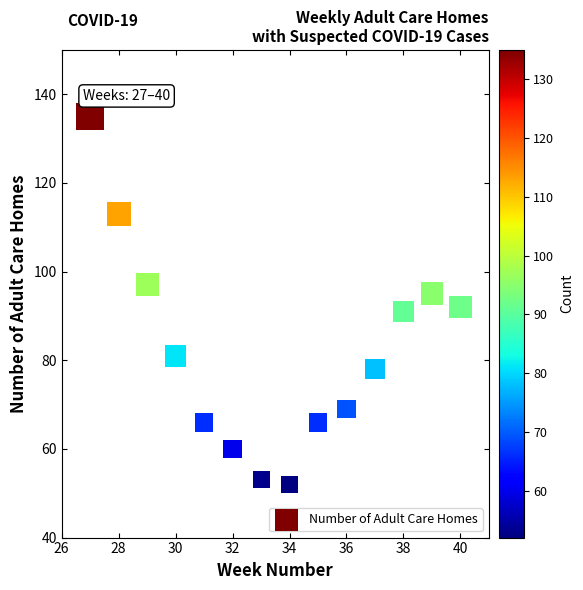

What is the range of X values (max minus min)?

13